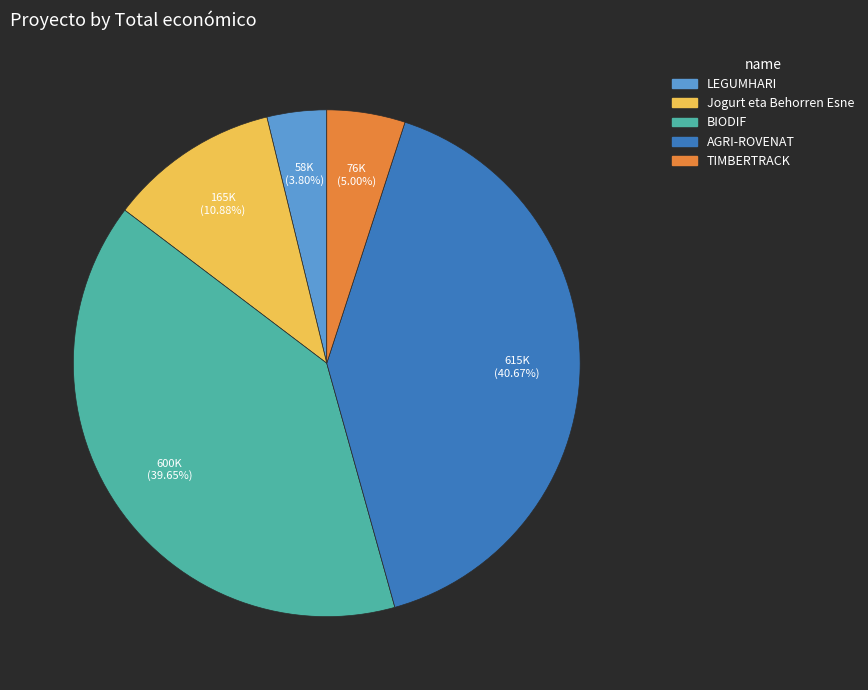

Which slice is the smallest?

LEGUMHARI